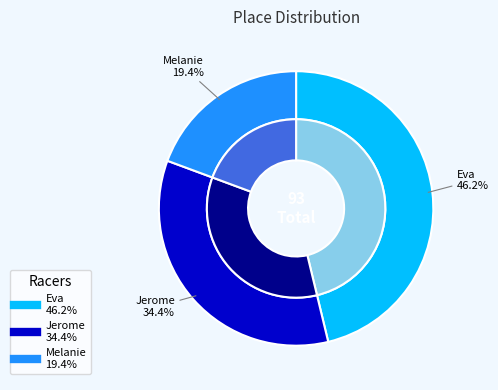

Is there any slice that represents more than half of the pie?

No